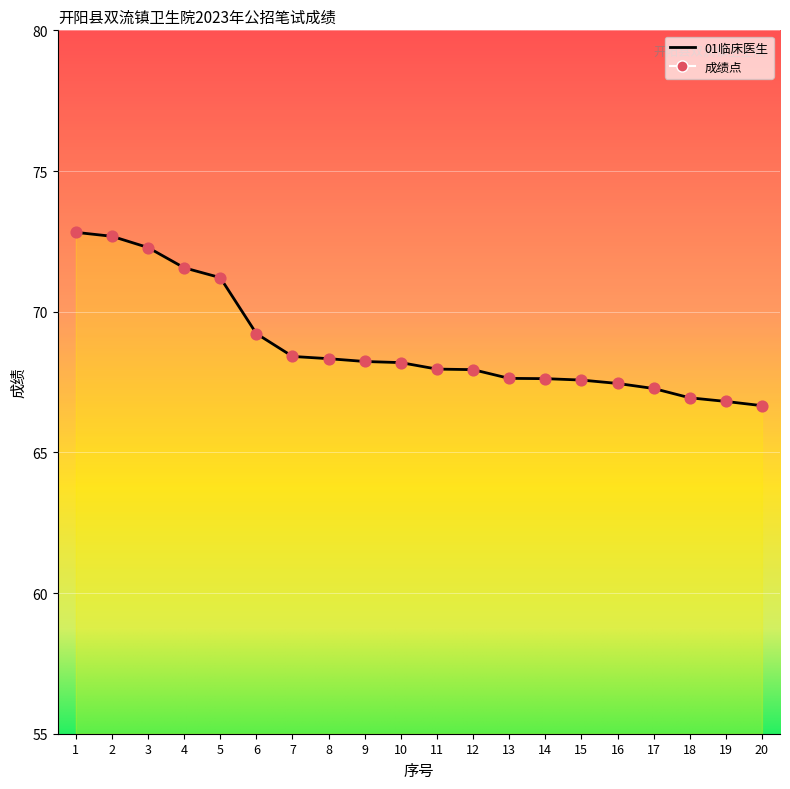

Approximately how many times larger is the value at 11 compared to 13?

1.0